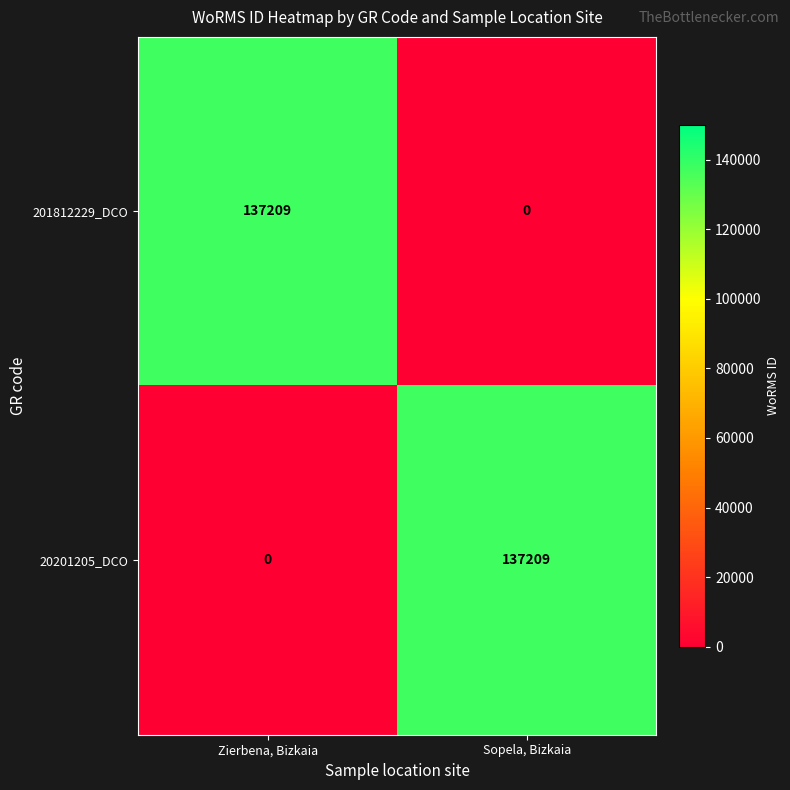

What is the sum of the 20201205_DCO values at Zierbena, Bizkaia and Sopela, Bizkaia?

137209